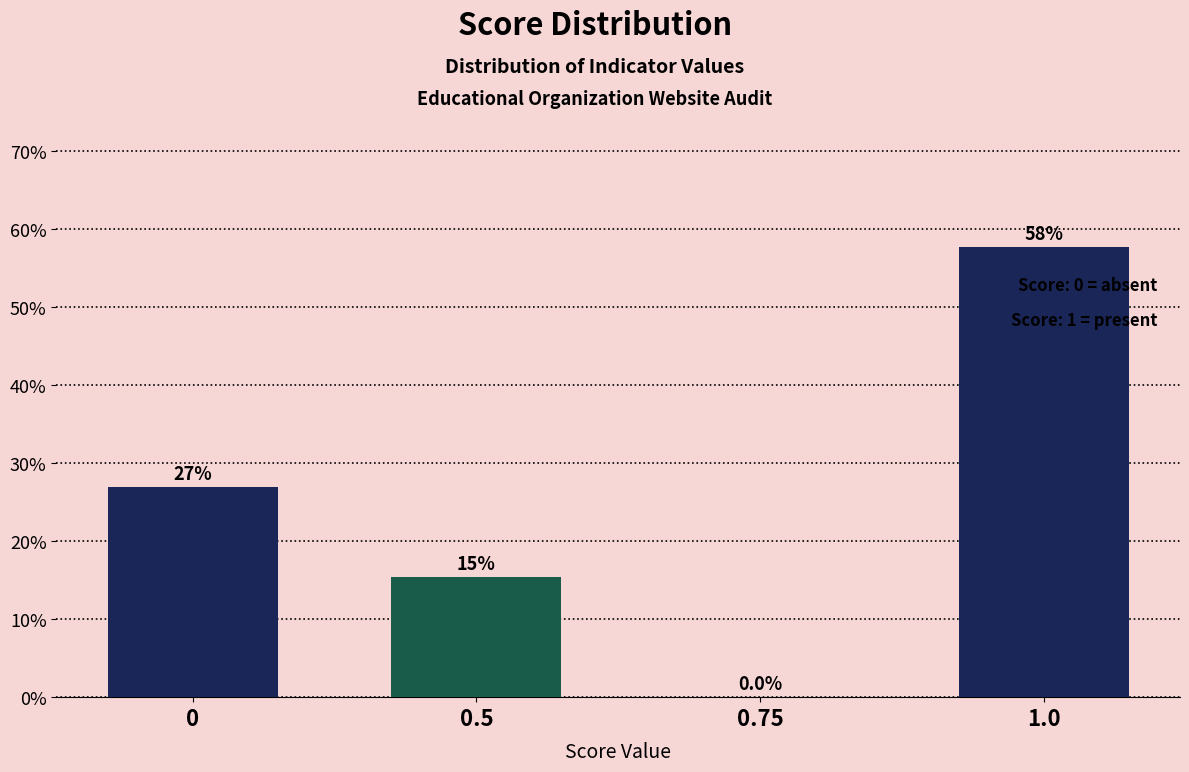

Reading right to left, extract all data points from this chart.

1.0=57.7	0.75=0.0	0.5=15.4	0=26.9